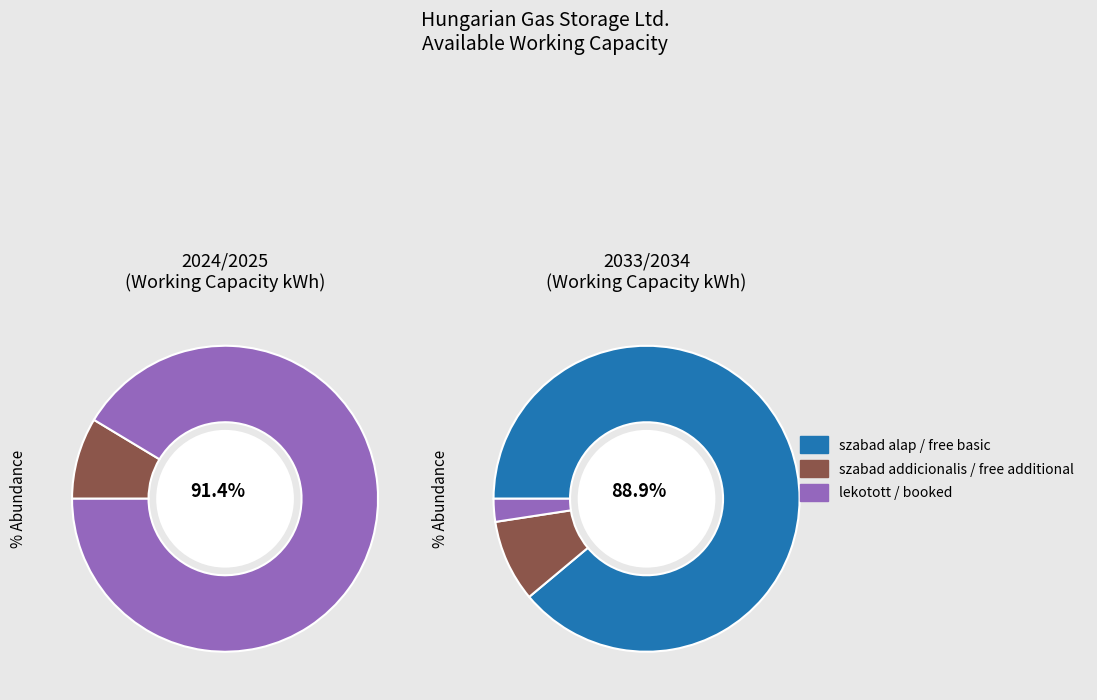

True or false: 2026/2027 accounts for 37% of the total.

False